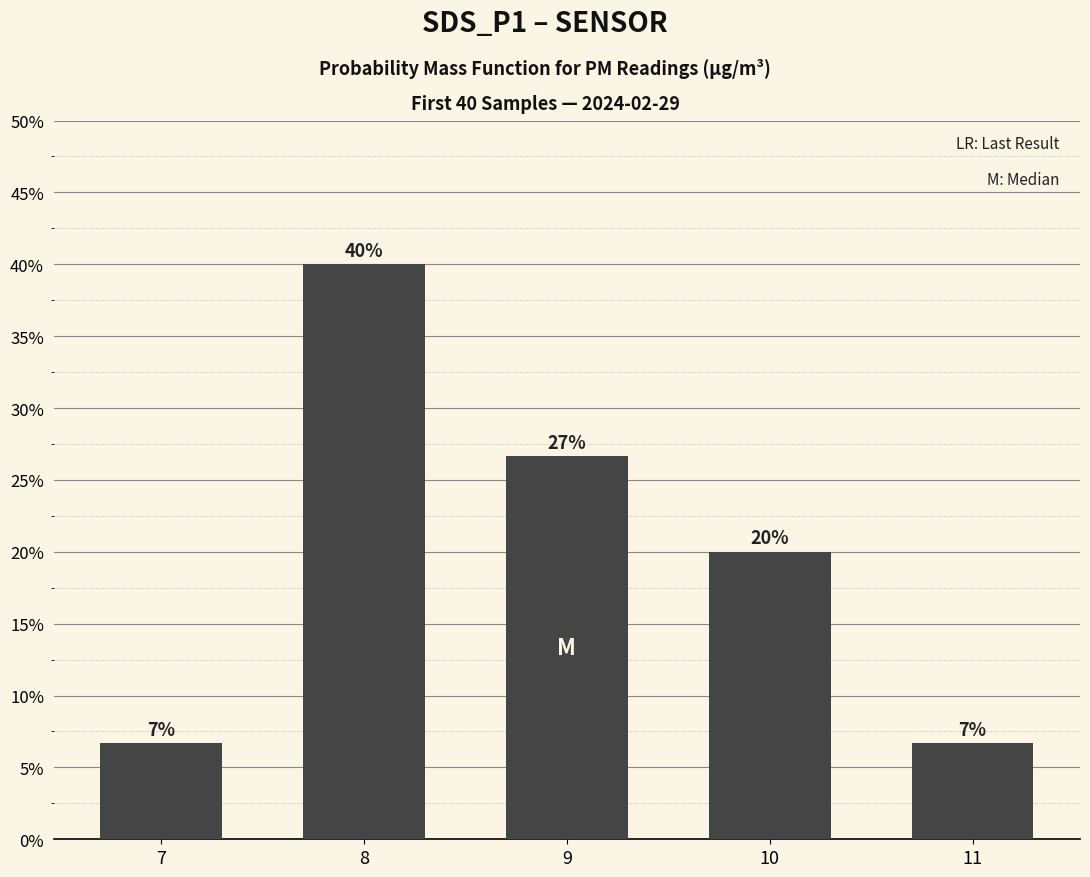

What is the sum of all values?

100.0